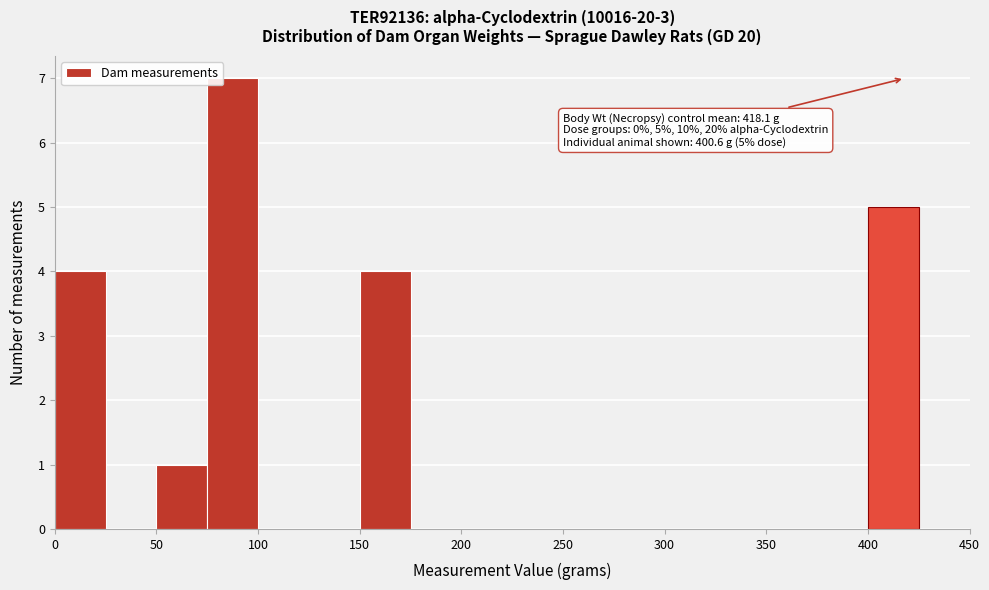

Over which range of the x-axis is the bar tallest?

75 to 100